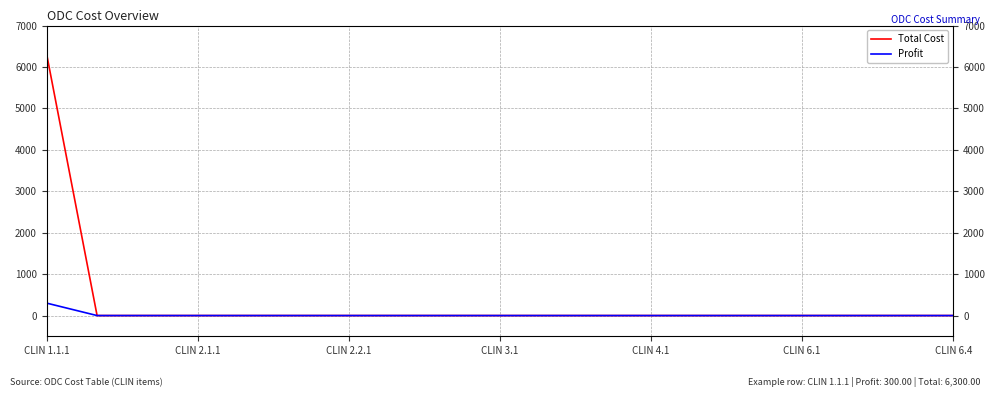

How many values in Profit are above zero?

1